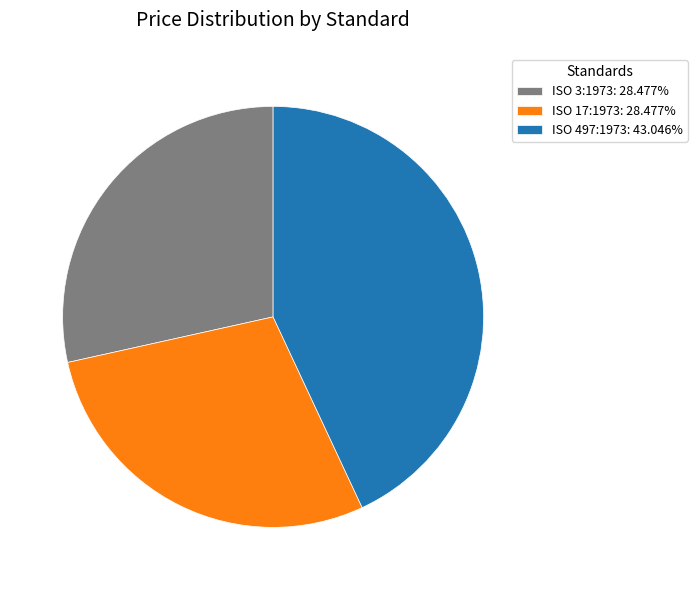

Is it true that ISO 17:1973 is 41% of the pie?

False